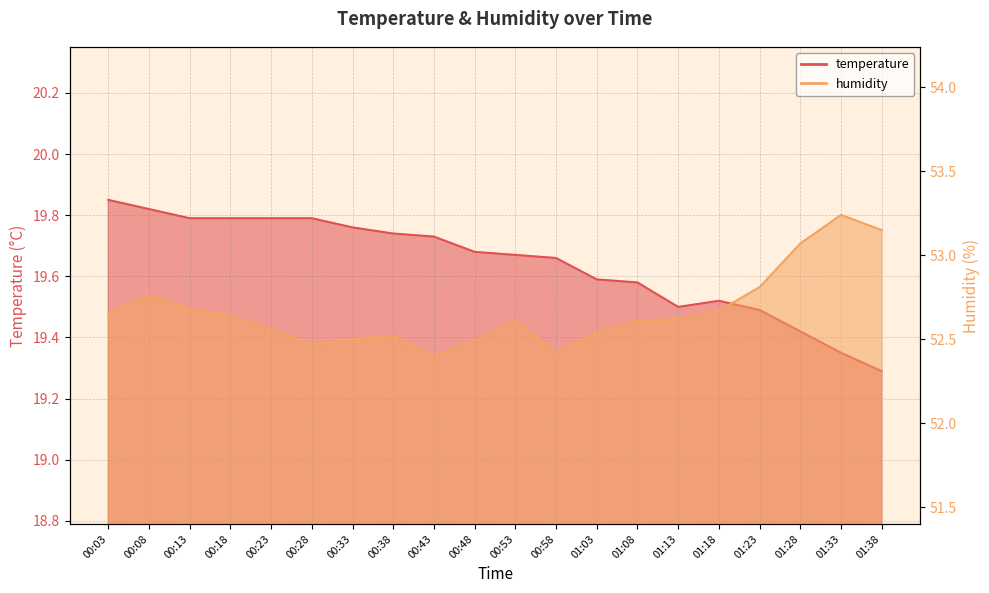

Which series has the largest total across all categories?

humidity